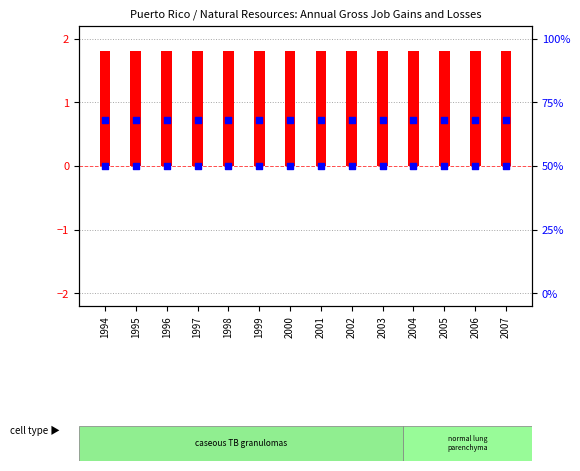

Which series has the largest total across all categories?

transformed count